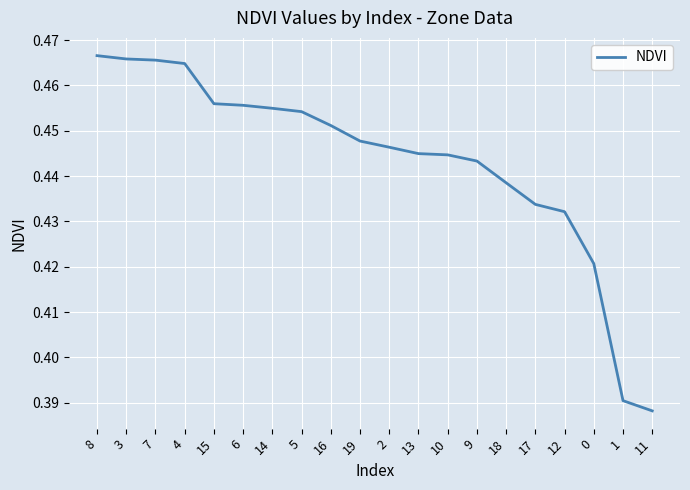

At which label is the value closest to 0?

11